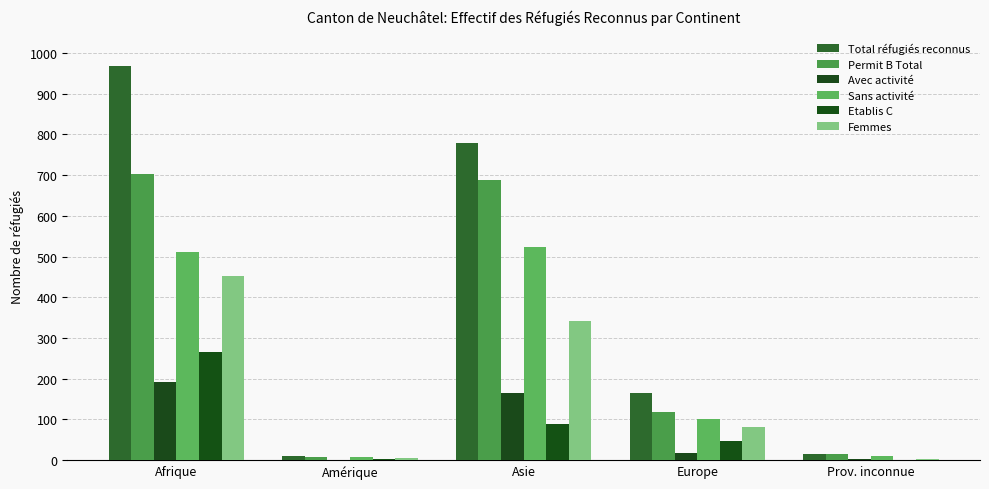

At which category is the sum across all series the highest?

Afrique